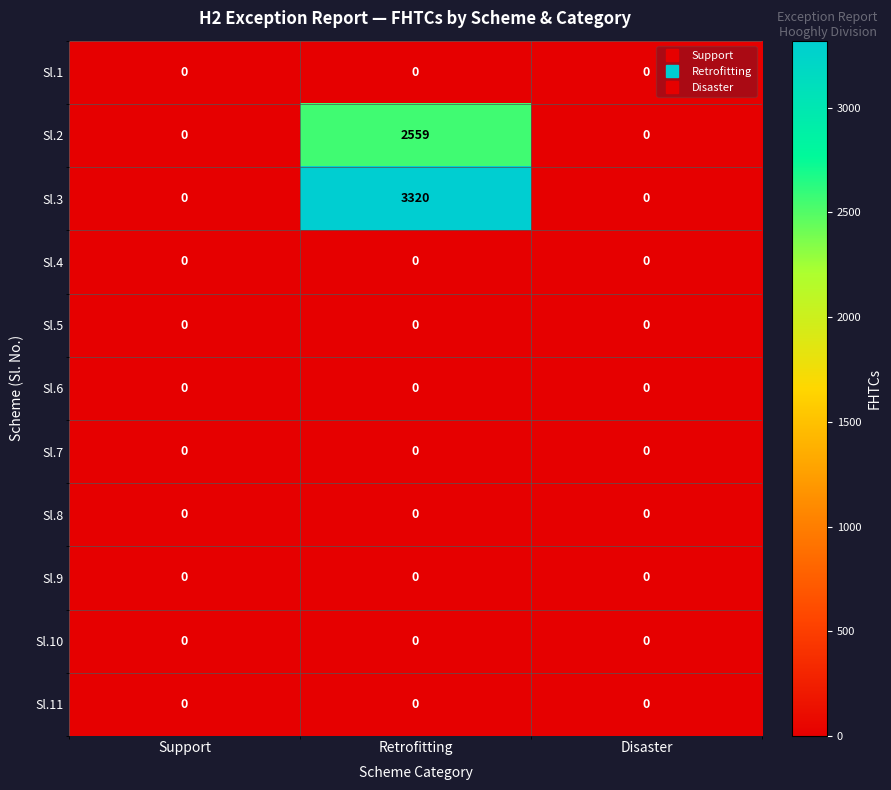

Which series has the largest total across all categories?

Sl.3